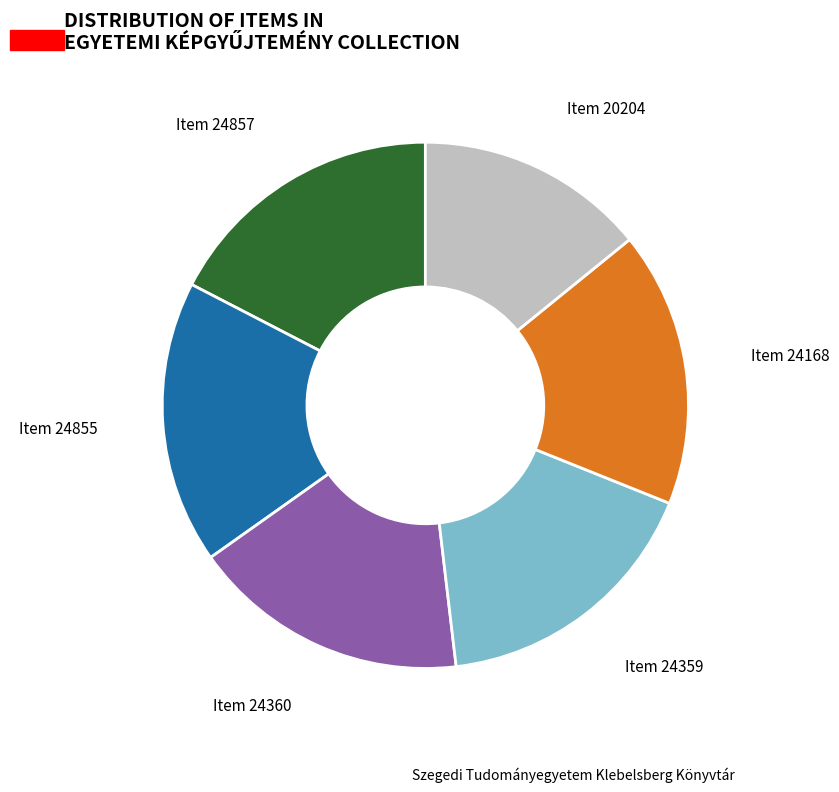

Do Item 20204 and Item 24855 together represent more than half of the pie?

No